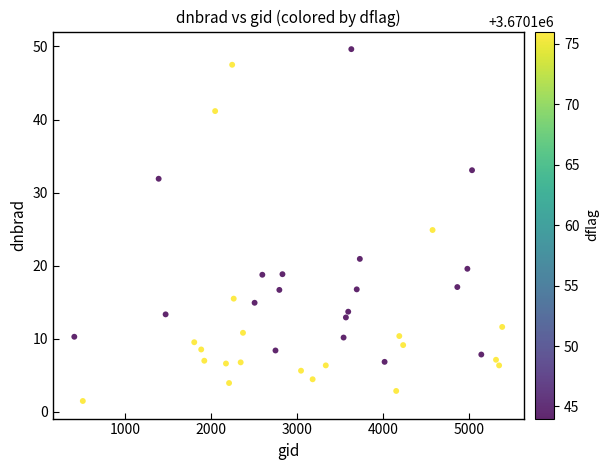

What is the range of X values (max minus min)?

4977.0